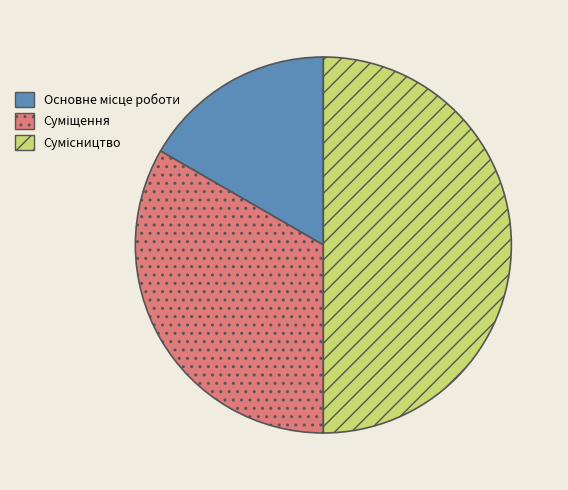

What is the change in value from Основне місце роботи to Суміщення?

+1